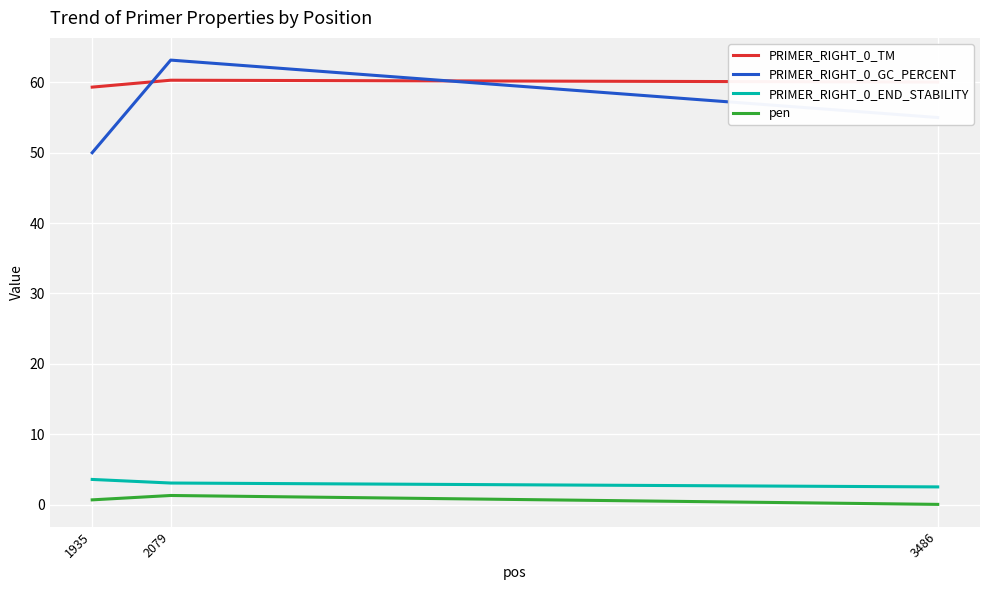

What is the maximum value shown in the chart?

63.2